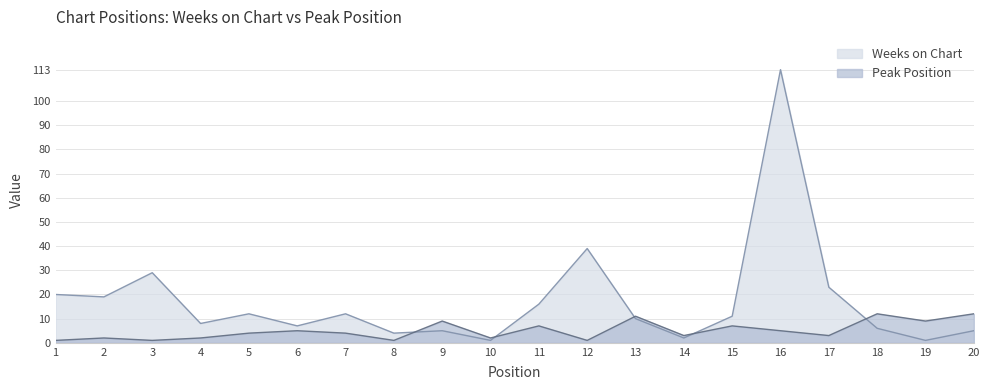

At which category does Peak Position reach its first local valley?

3